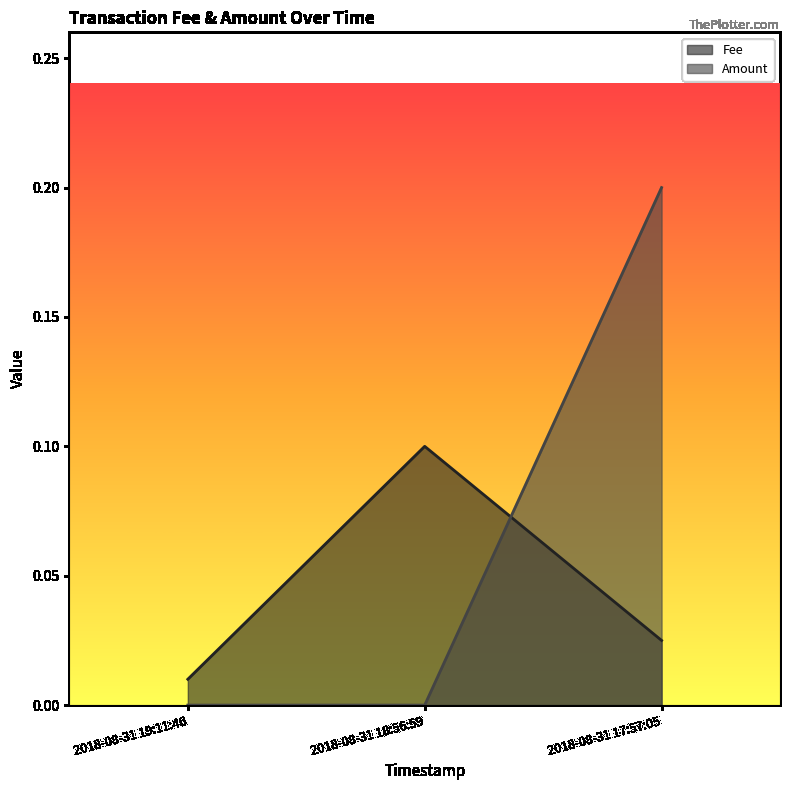

At 2018-08-31 18:56:59, list the series in order from largest to smallest.

Fee, Amount